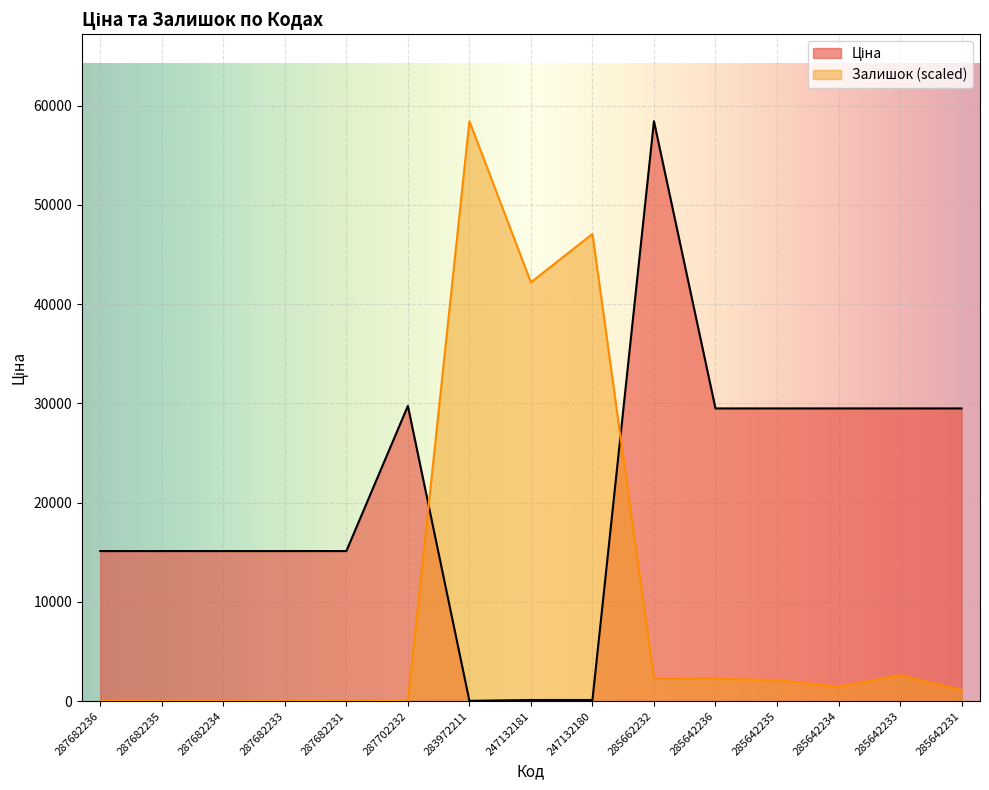

What is the value of the Ціна point at the 5th from the left?

15120.0